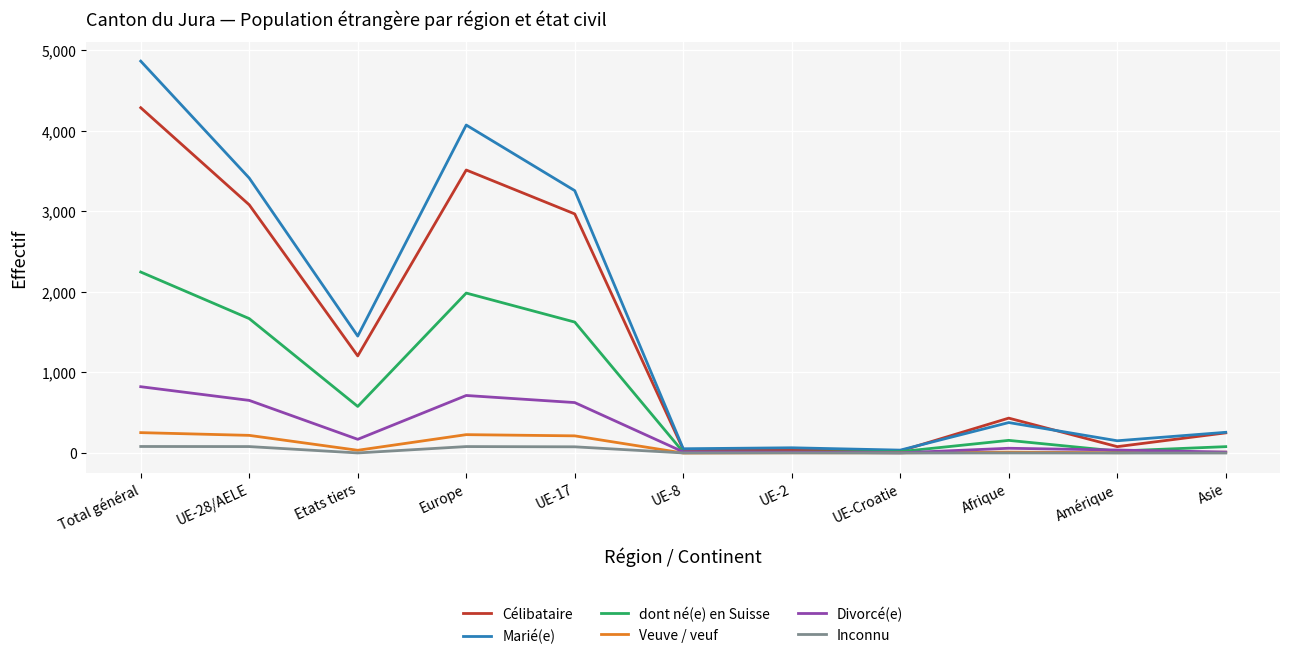

Which series has the largest range (max minus min)?

Marié(e)